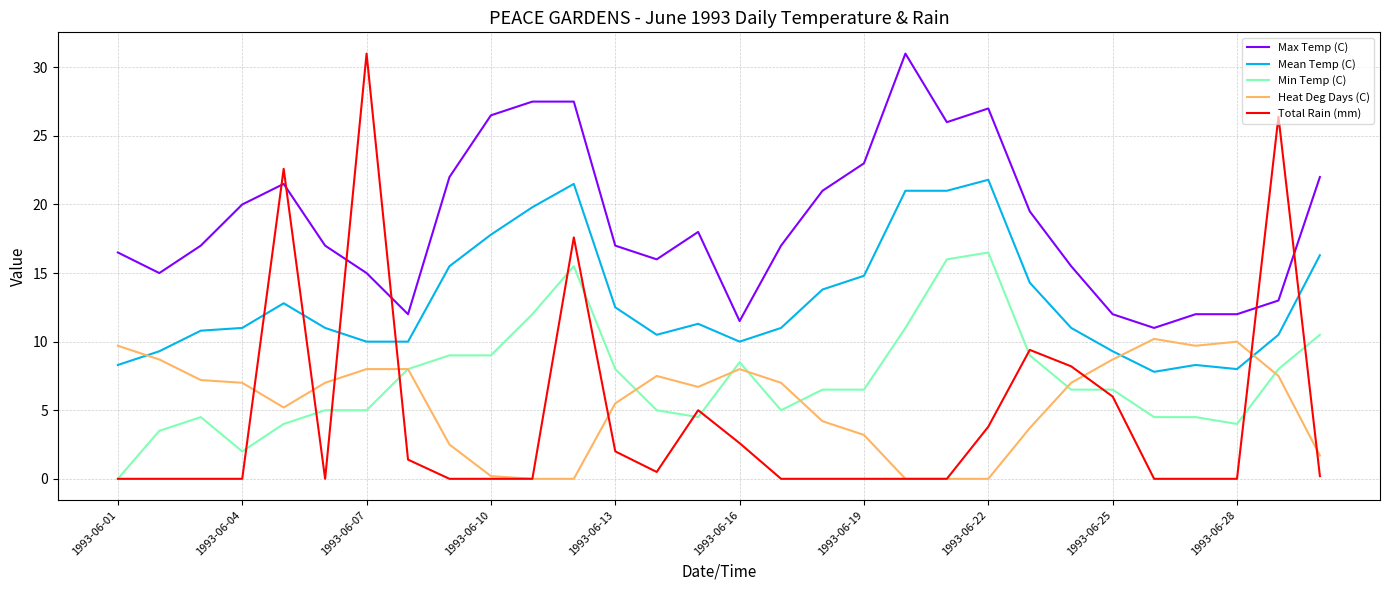

How many intersections are there between Mean Temp (C) and Total Rain (mm)?

6